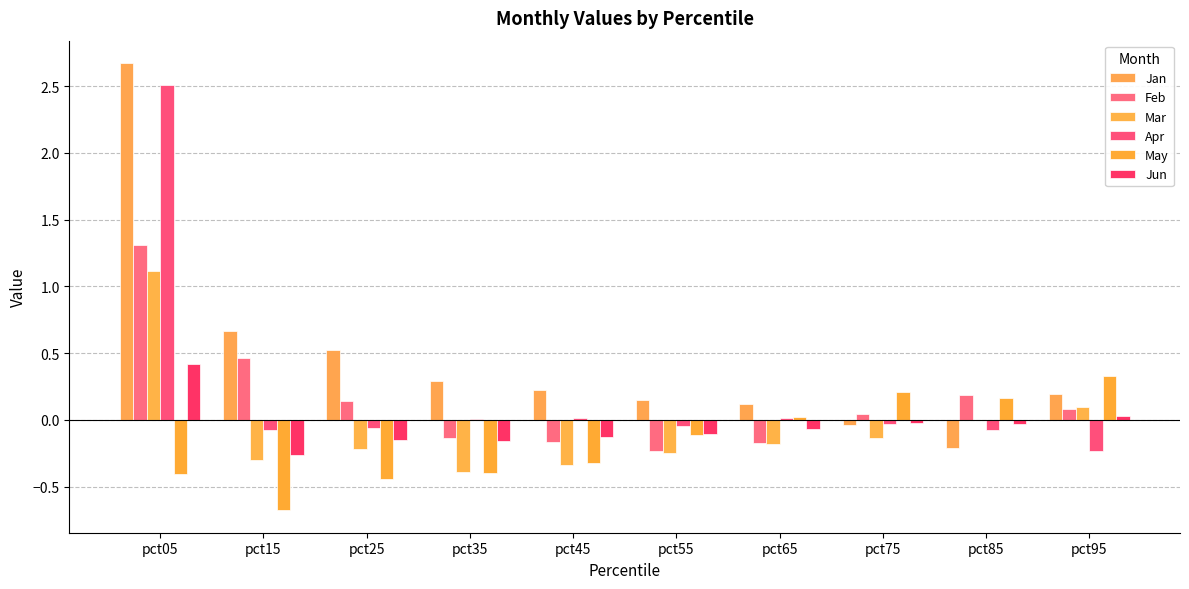

List the series in order of their peak value, lowest first.

May, Jun, Mar, Feb, Apr, Jan